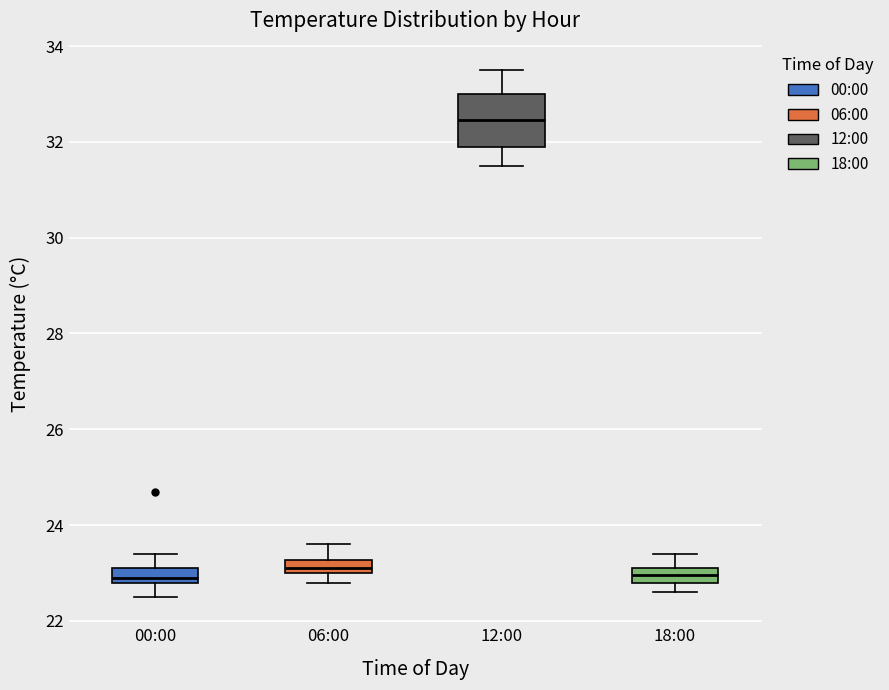

Where is the lower edge of the box for 00:00 on the y-axis? The values are not printed on the chart, so give them approximately, as read against the axis.

22.8